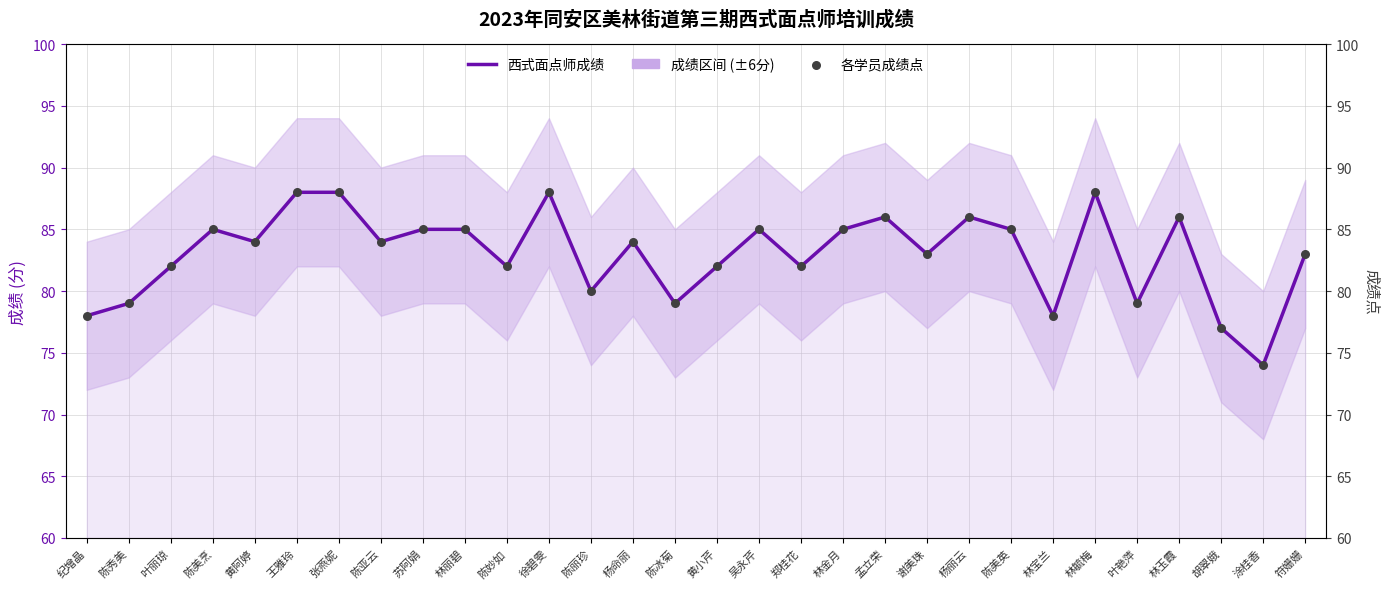

At how many categories does at least one series exceed 84?

13